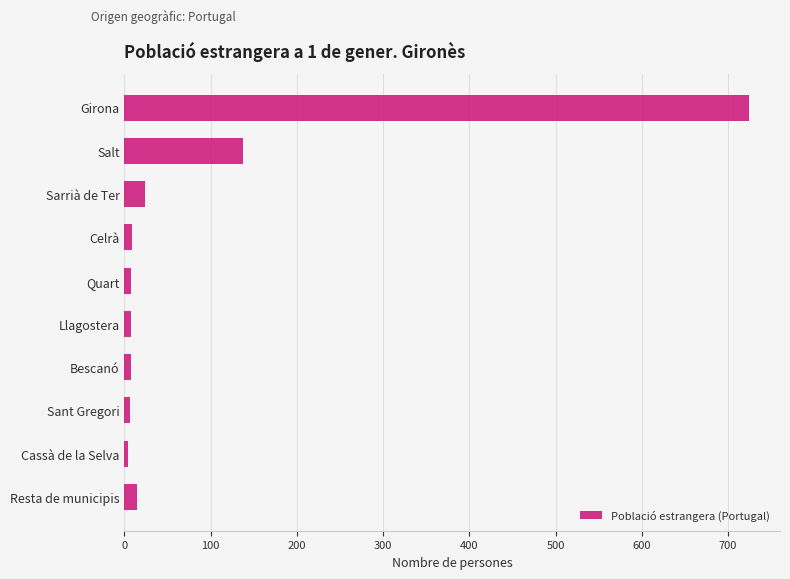

The chart shows a value of 24 at Sarrià de Ter. True or false?

True